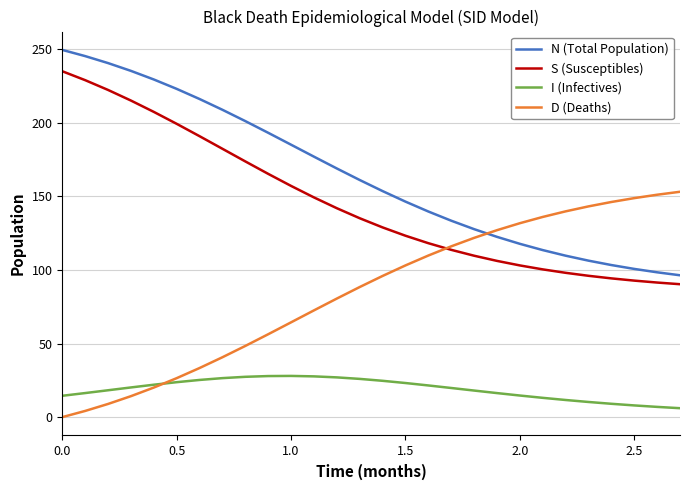

Is this an area chart (filled region under the line)?

No